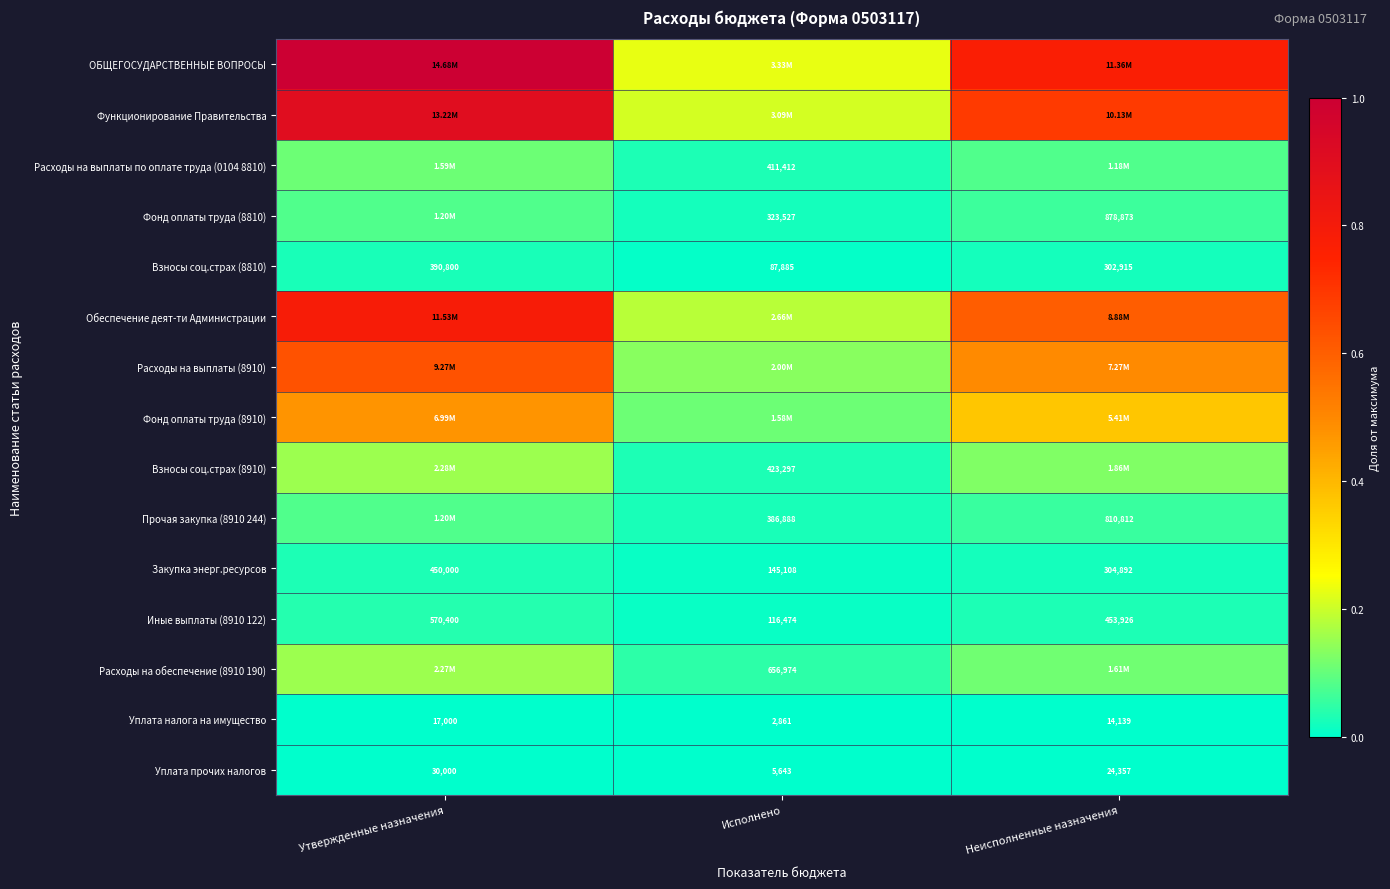

Where is Закупка энерг.ресурсов nearest to the value 297554?

Неисполненные назначения